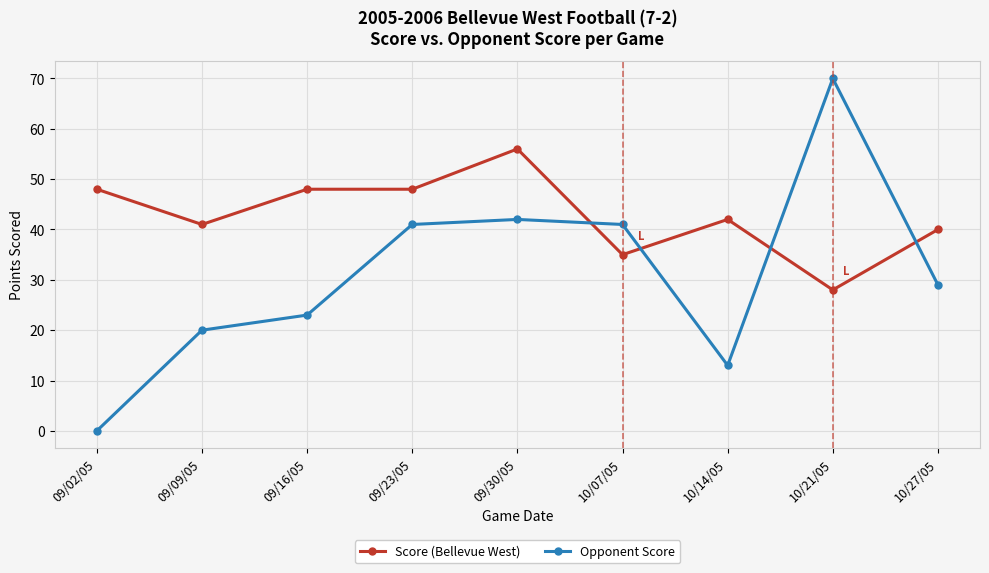

After their last crossing, which series has the higher values: Opponent Score or Score (Bellevue West)?

Score (Bellevue West)